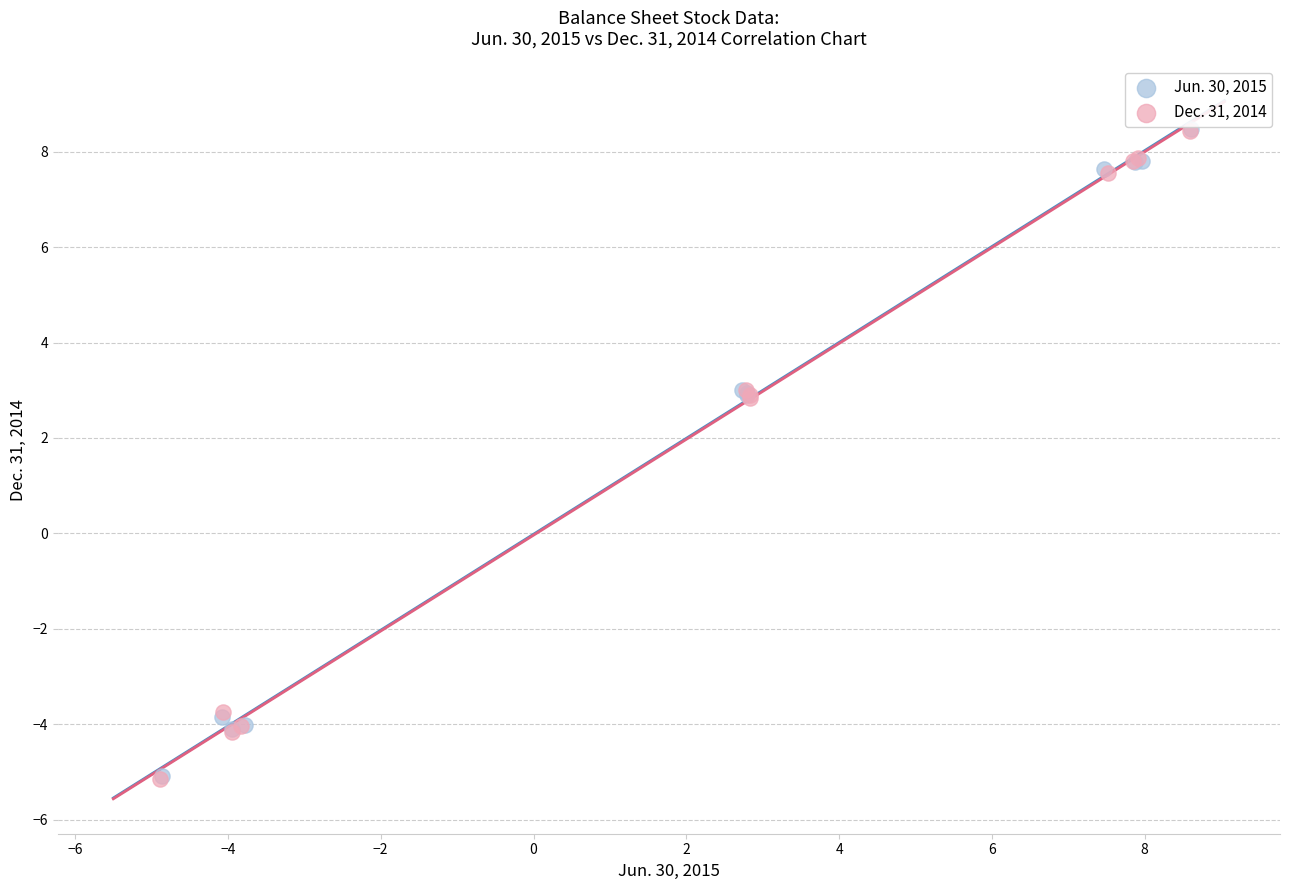

Which series has the widest spread of Y values?

Dec. 31, 2014